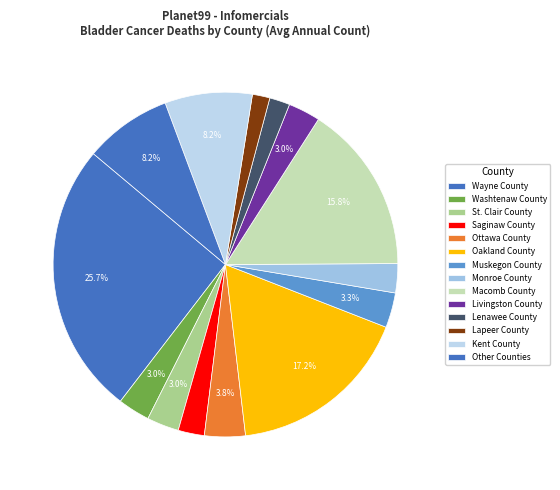

Is there a majority slice in this chart?

No